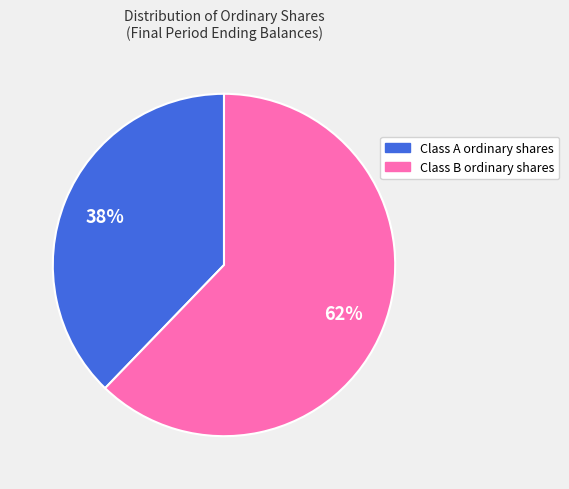

True or false: Class A ordinary shares accounts for 45% of the total.

False